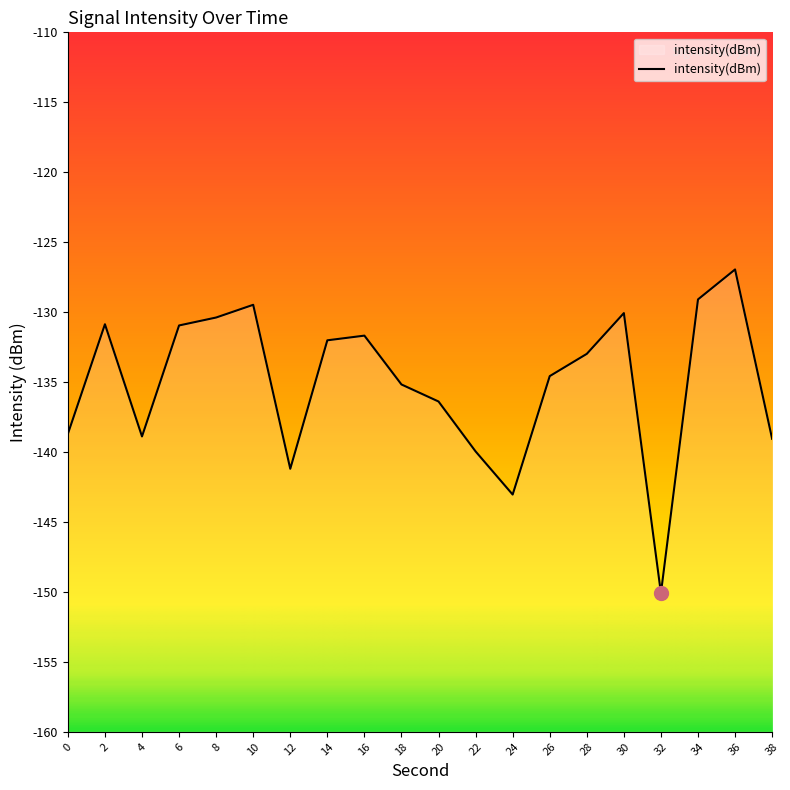

Reading right to left, transcribe all the data shown in this chart.

-139.1	-126.9	-129.1	-150.1	-130.1	-133.0	-134.6	-143.0	-140.0	-136.4	-135.2	-131.7	-132.0	-141.2	-129.5	-130.4	-131.0	-138.9	-130.9	-138.7